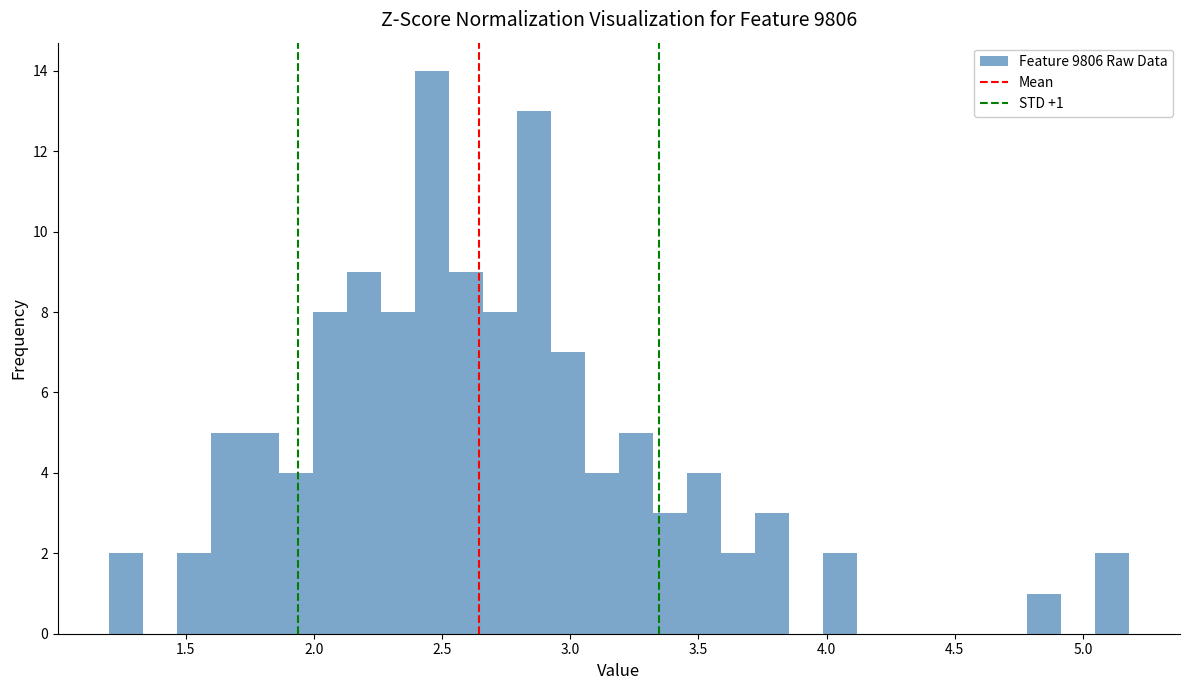

Around what value on the x-axis is the tallest bar? Give the approximate position of its centre, as read against the axis.

2.45